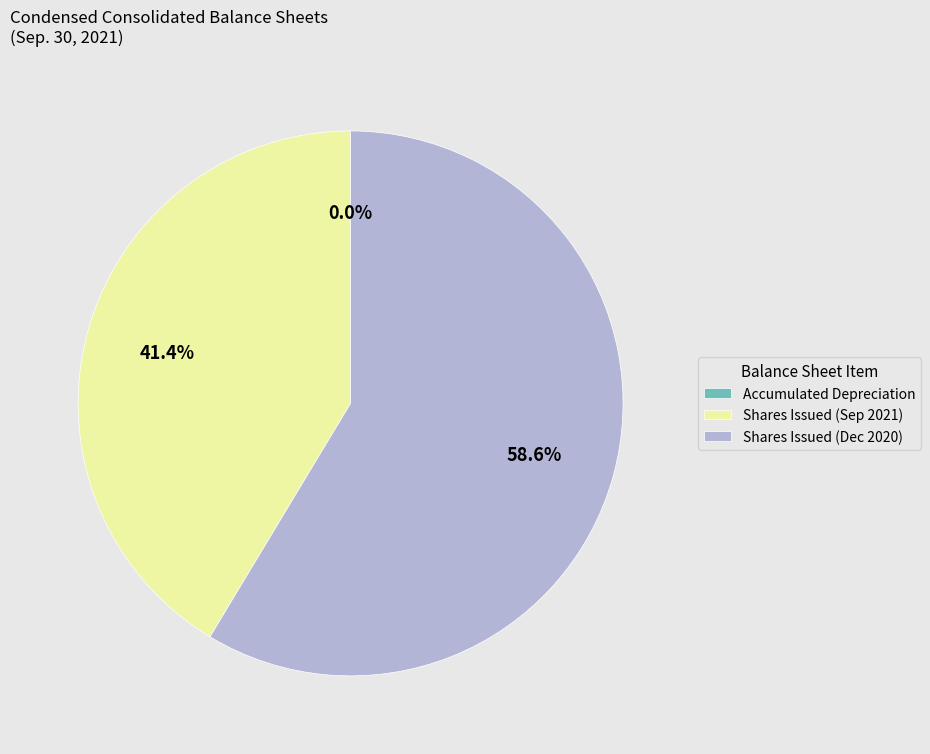

Which slice is the largest?

Shares Issued (Dec 2020)